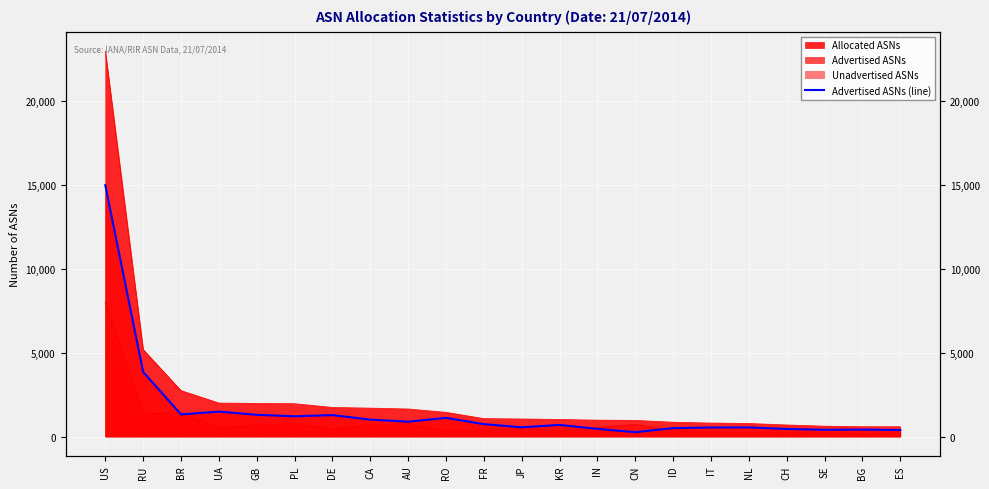

How many points are higher than both their immediate neighbors (excluding endpoints)?

6